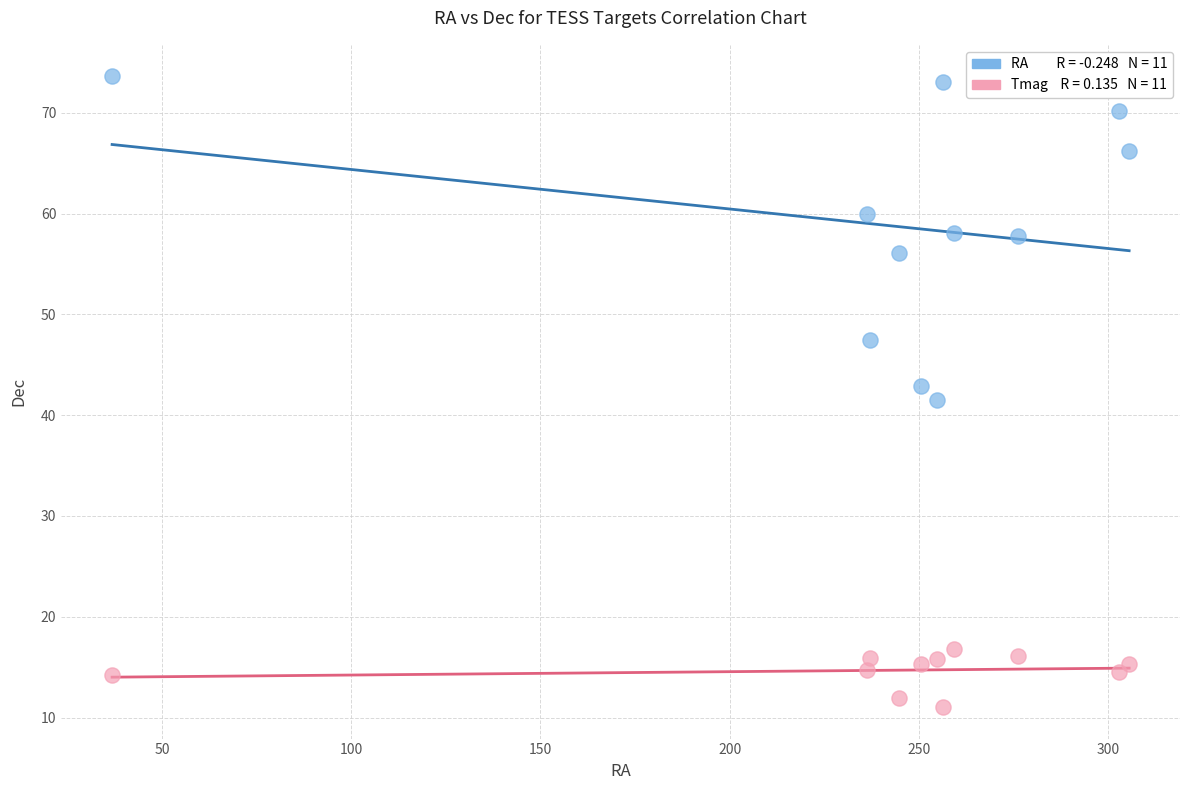

Across all data points, what is the range of X values (max minus min)?

268.7